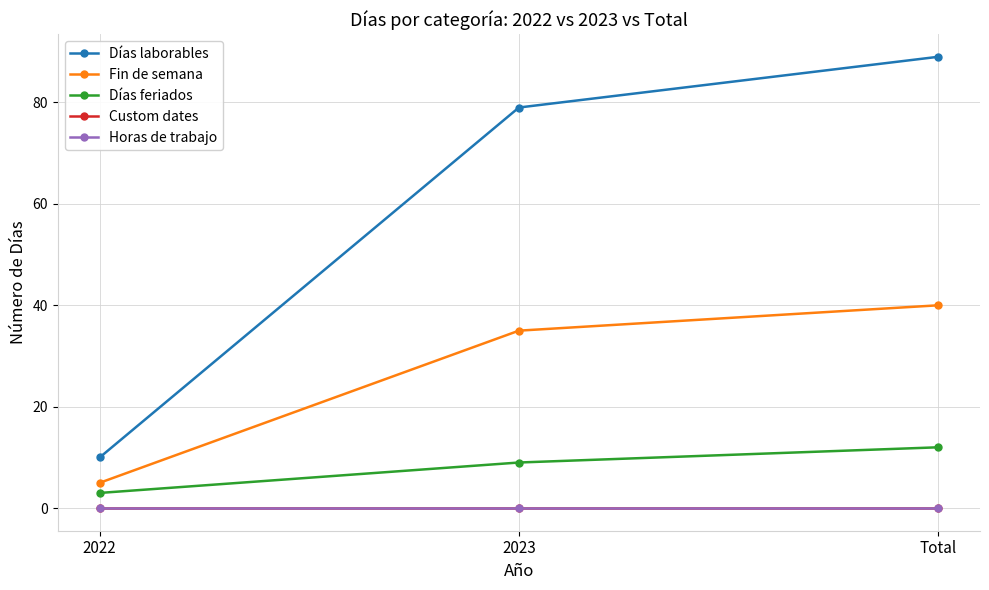

What is the label of the 1st point from the left?

2022